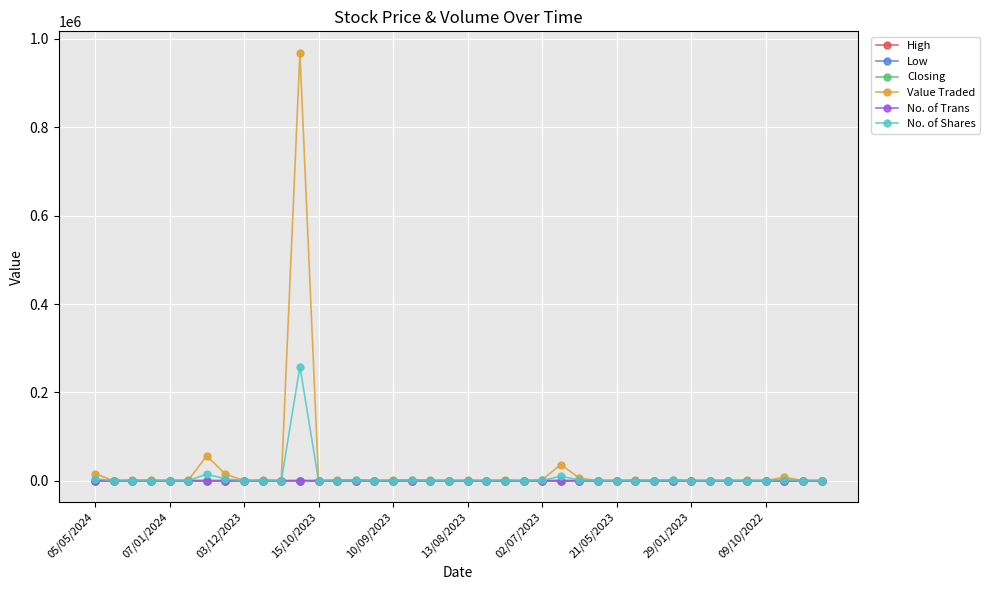

What is the maximum value shown in the chart?

968890.0